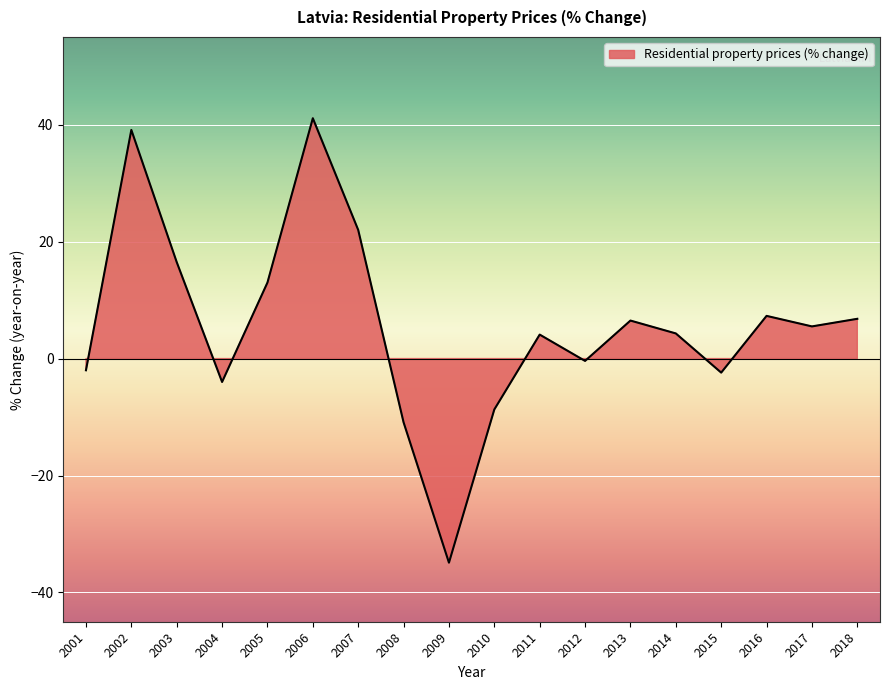

Where is the data nearest to the value 3?

2011